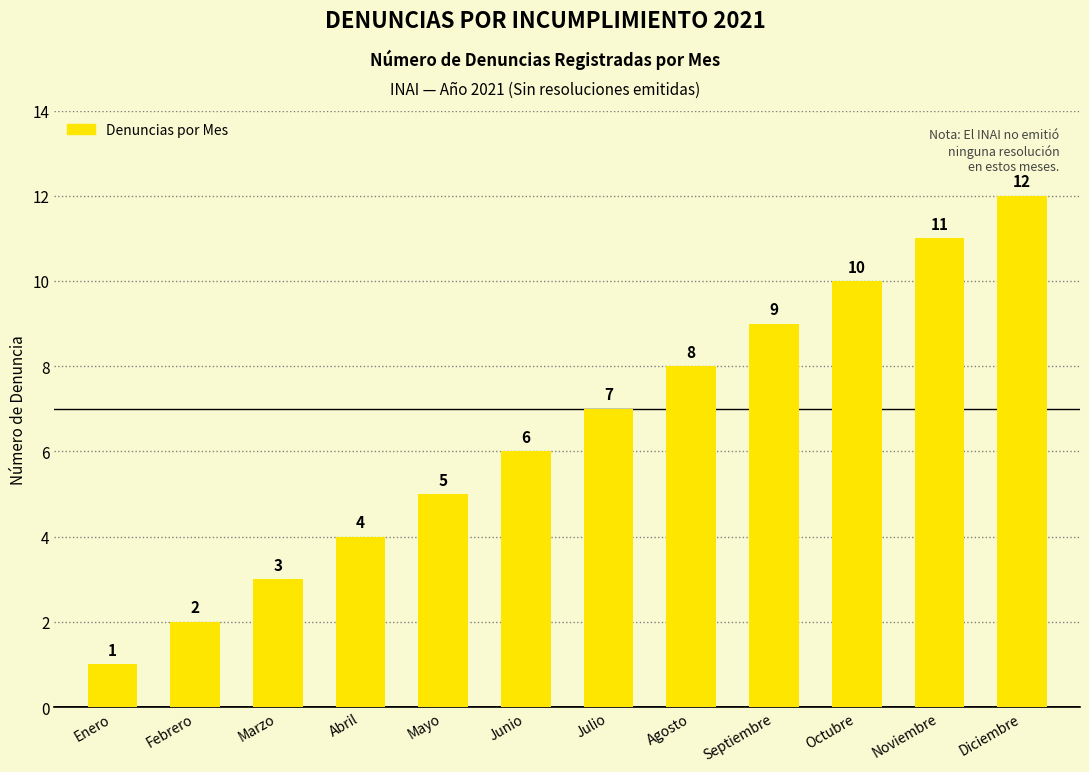

At which label is the value closest to 6?

Junio